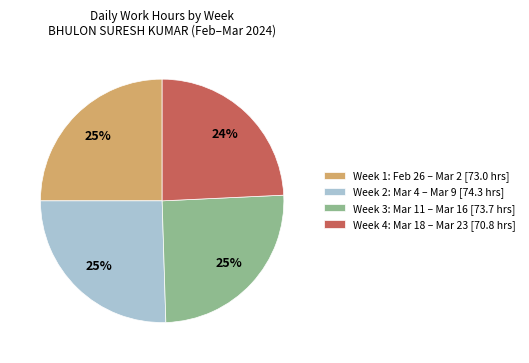

Is it true that Week 3: Mar 11 – Mar 16 [73.7 hrs] is 34% of the pie?

False